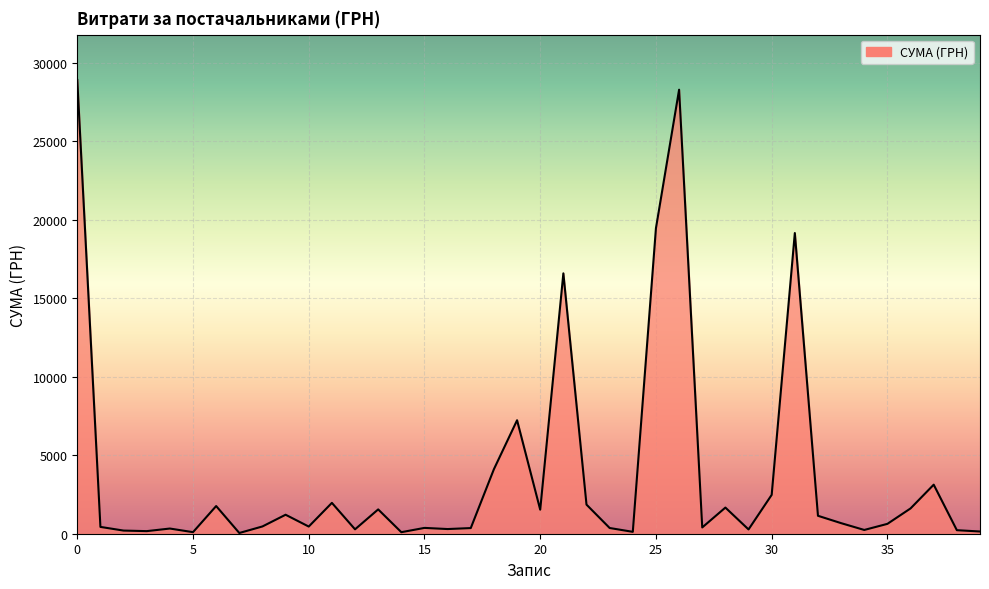

What is the maximum value shown in the chart?

28897.0